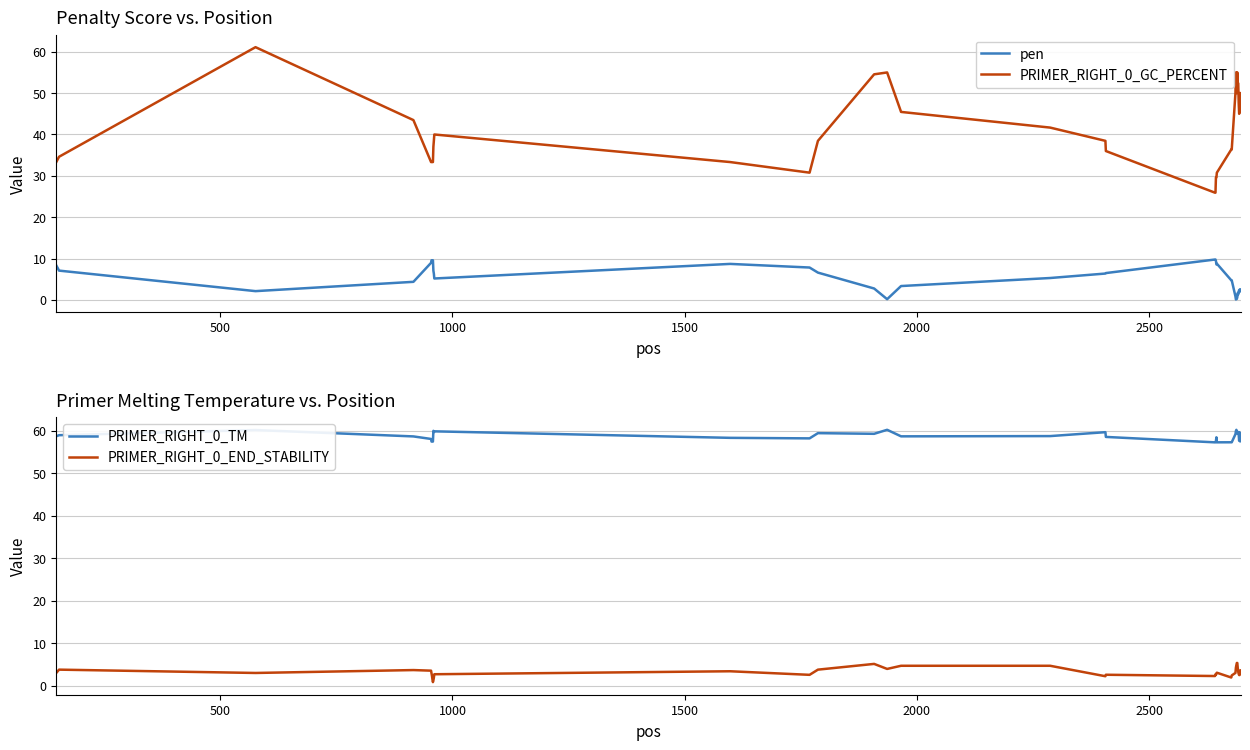

Is the value of PRIMER_RIGHT_0_TM at 32 greater than the value of pen at 31?

Yes